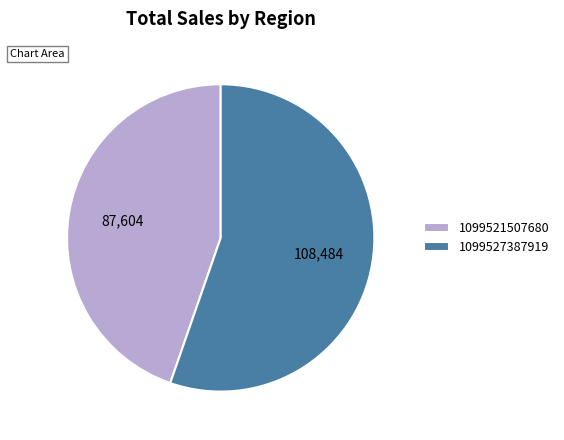

Is the sum of 1099527387919 and 1099521507680 greater than half?

Yes